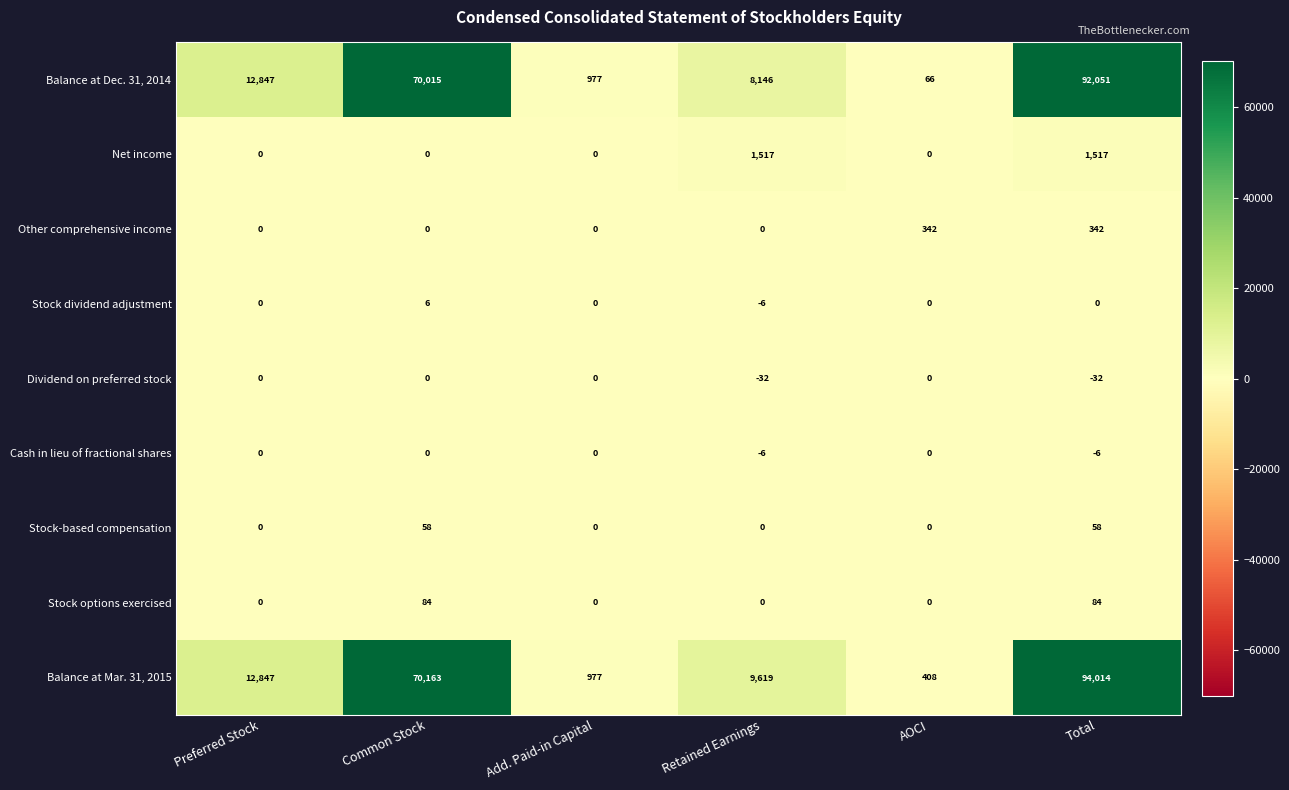

The value of Dividend on preferred stock at Retained Earnings is -15. True or false?

False